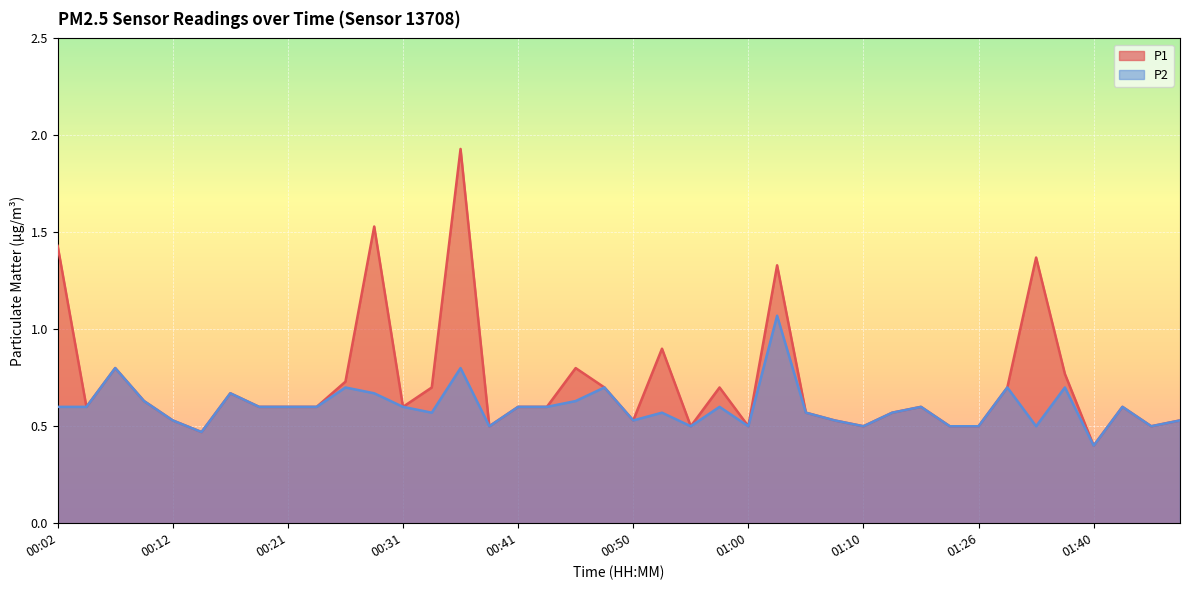

Rank the series at 00:04 from lowest to highest value.

P1, P2